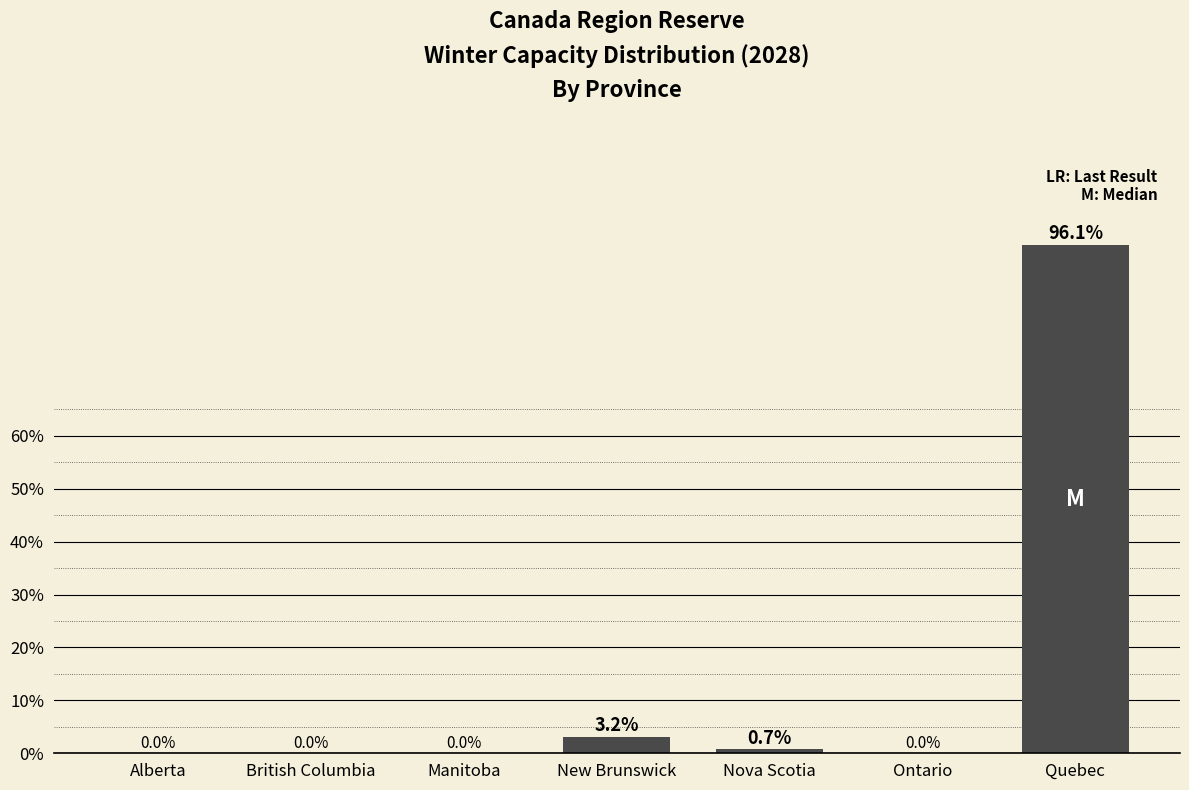

Which has a higher value, British Columbia or Nova Scotia?

Nova Scotia